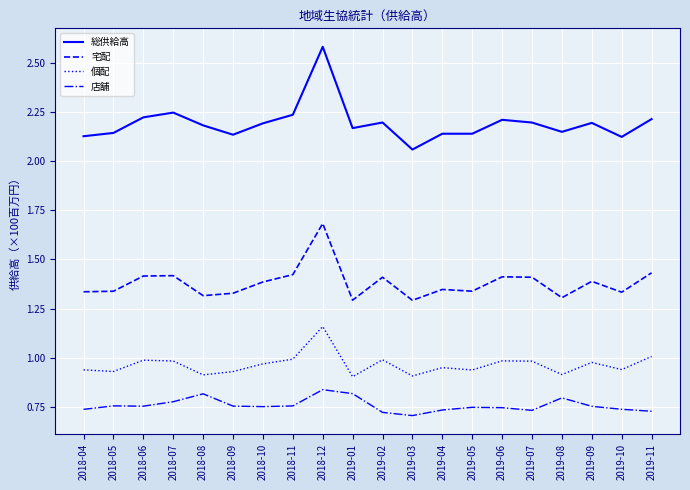

True or false: 個配 and 総供給高 intersect in this chart.

False